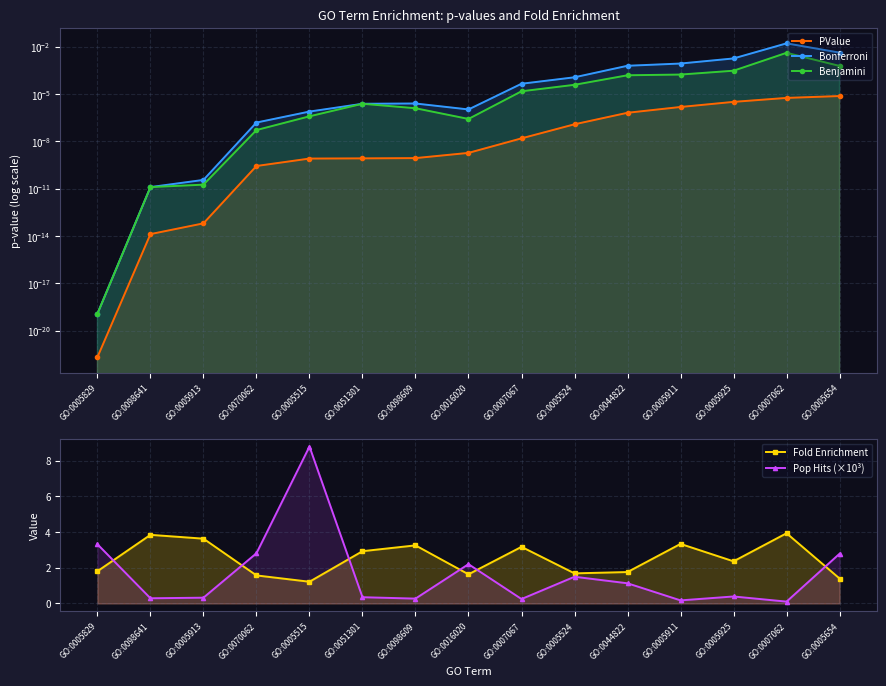

What position from the right is GO:0005515?

11